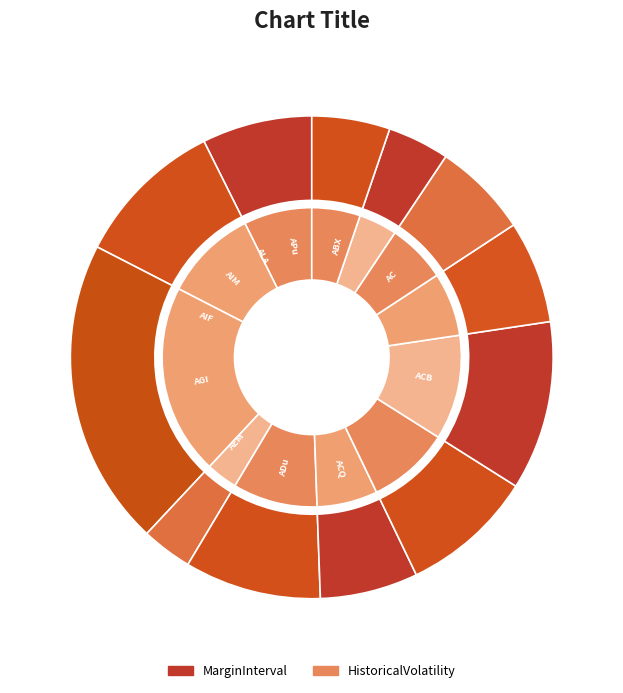

True or false: ADu accounts for 14% of the total.

False